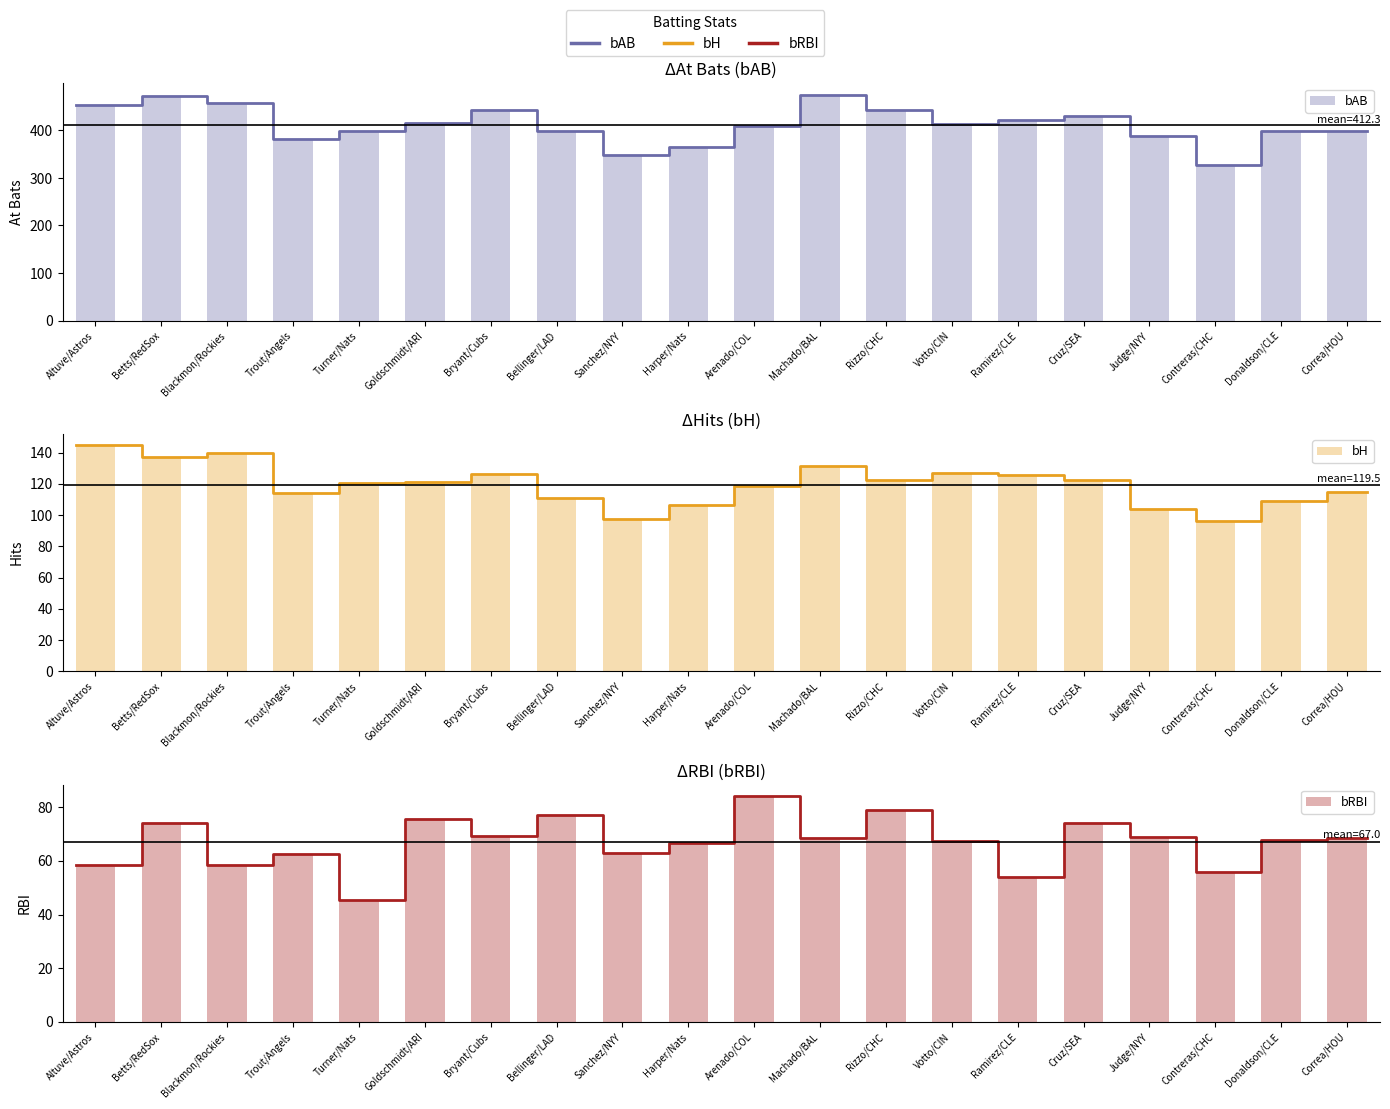

Does the chart contain stacked bars?

No